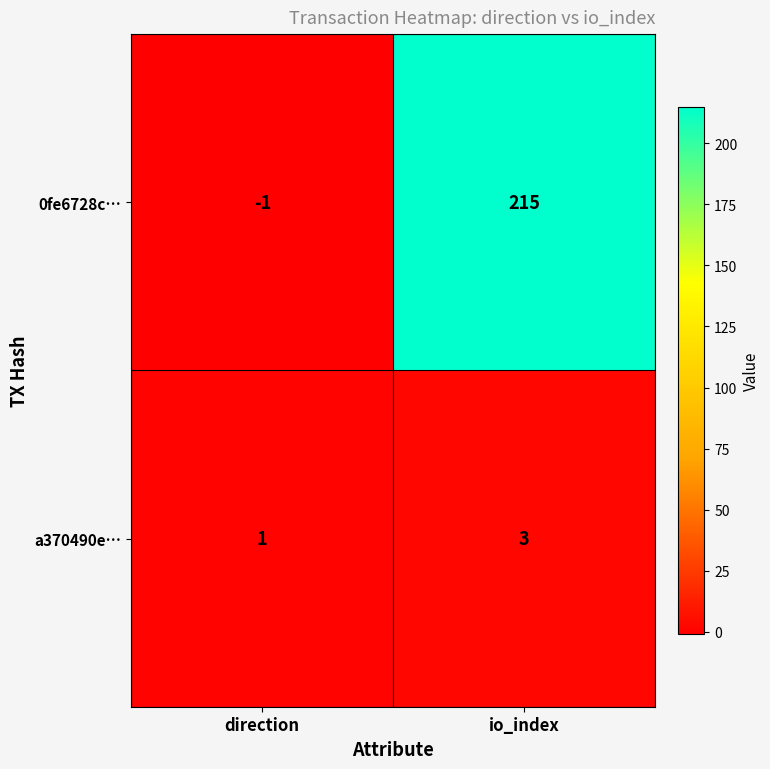

Between direction and io_index, which series saw the biggest shift?

0fe6728c…